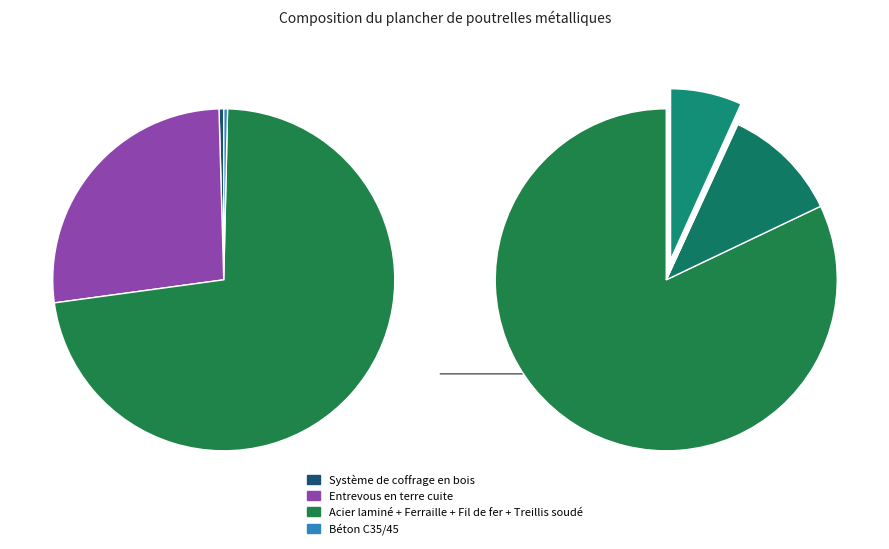

How many slices are in this pie chart?

7